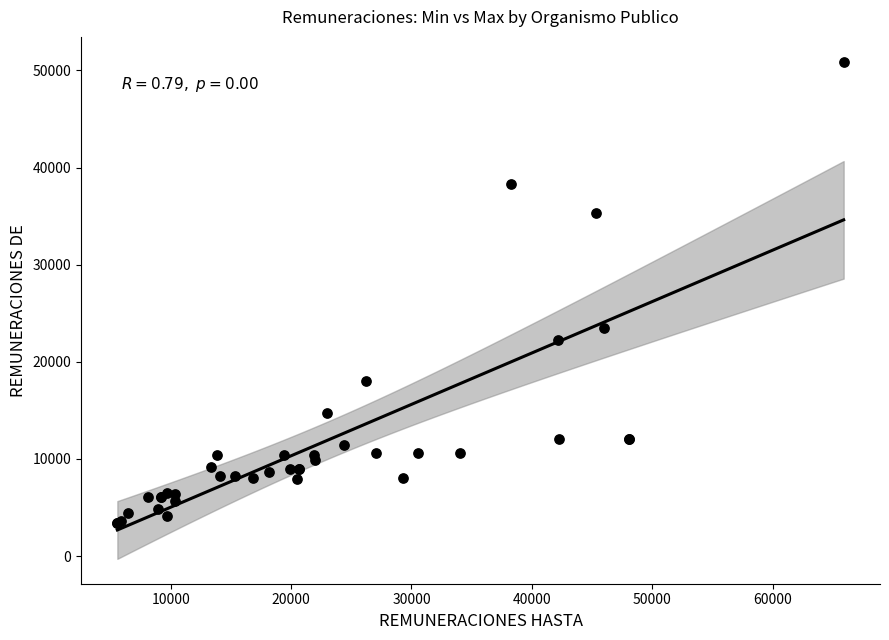

What Y value in the scatter plot is closest to 27131?

23500.0